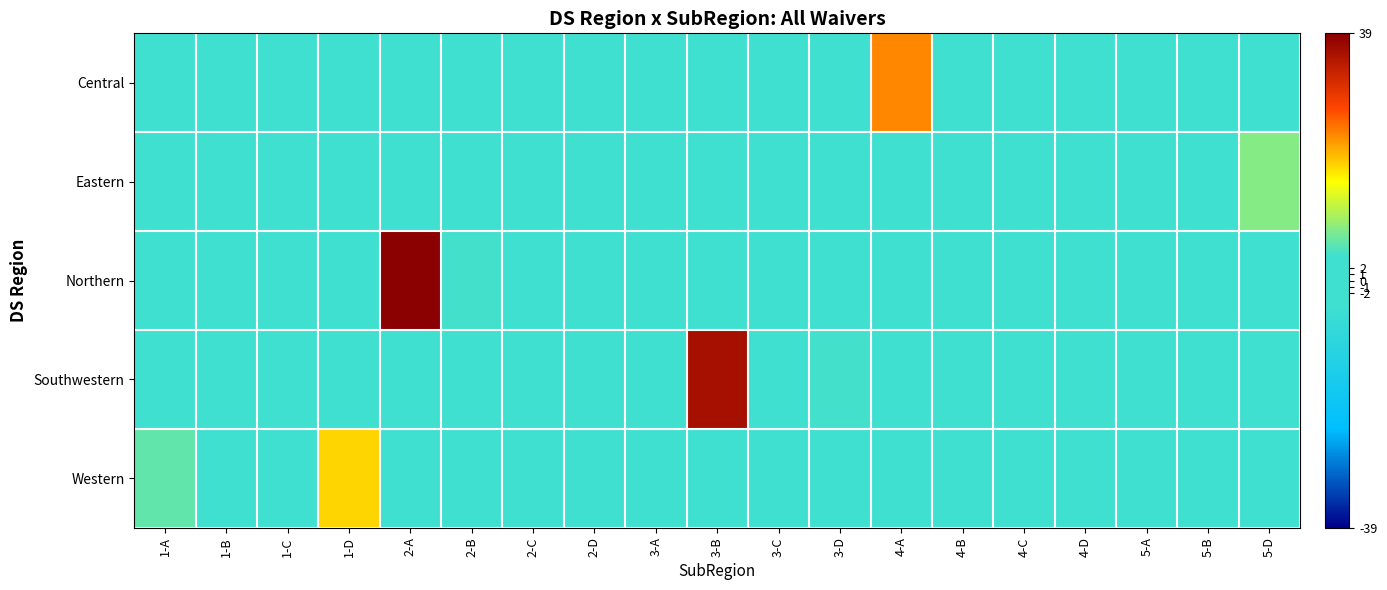

What is the difference between the highest and lowest values at 4-A?

23